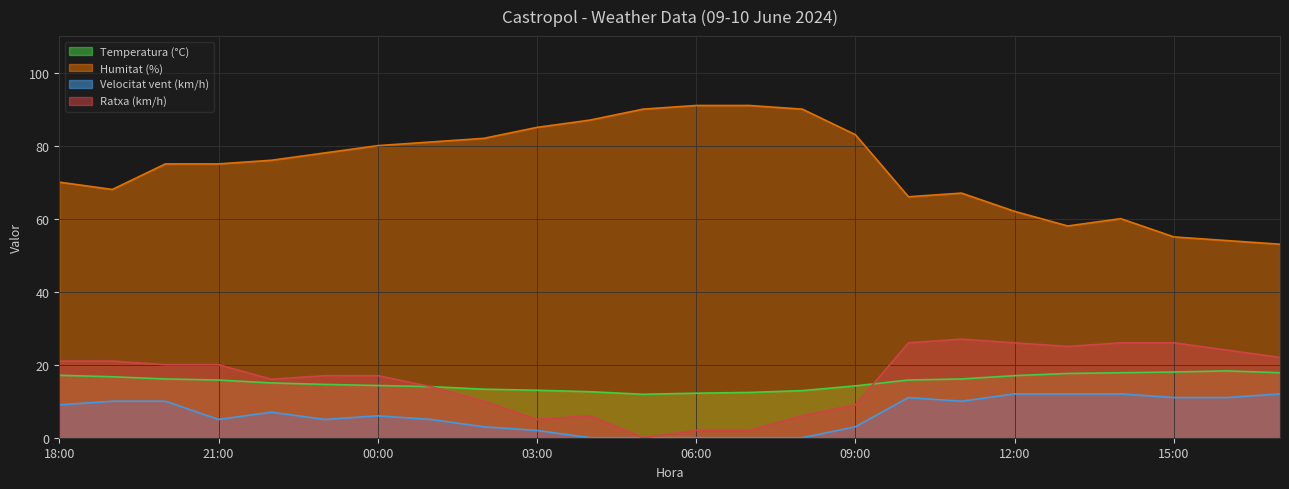

Where is the first local maximum for Ratxa (km/h)?

11:00